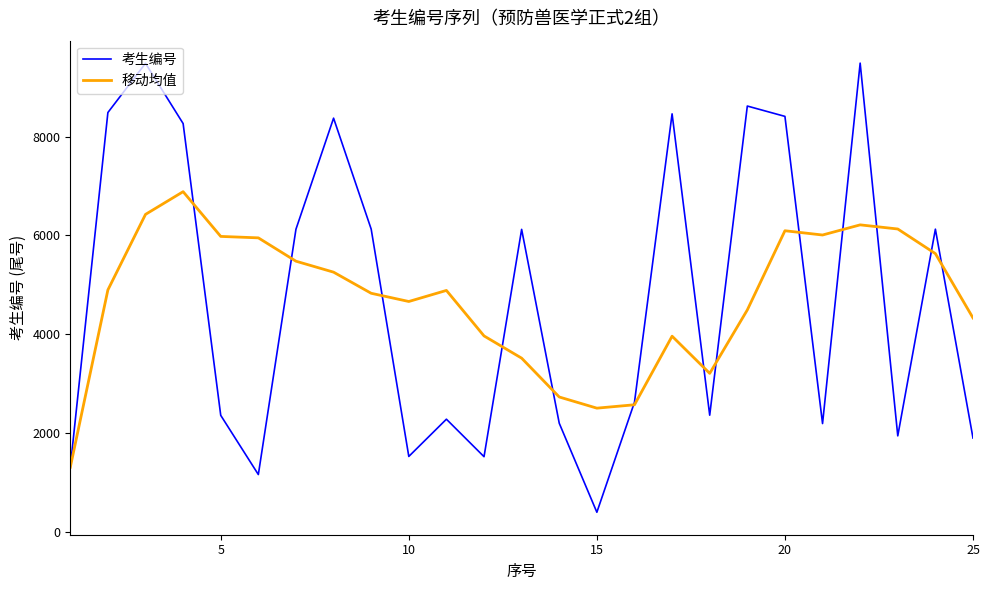

Which series has the largest range (max minus min)?

考生编号